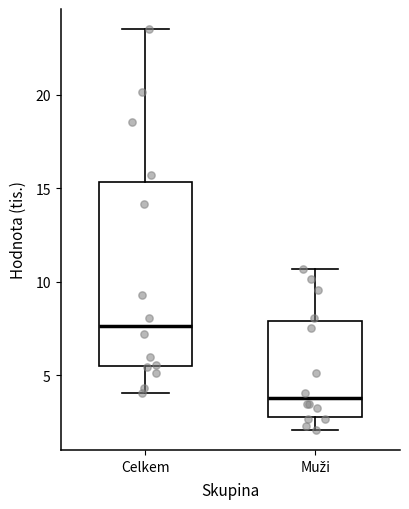

Reading left to right, read every box against the y-axis: the position of its median line, the range the box covers, and the ends of its whiskers. The values are not printed on the chart, so give them approximately, as read against the axis.

Celkem: median 7.5, box 5.5 to 15.5, whiskers 4.0 to 23.5
Muži: median 4.0, box 3.0 to 8.0, whiskers 2.0 to 10.5